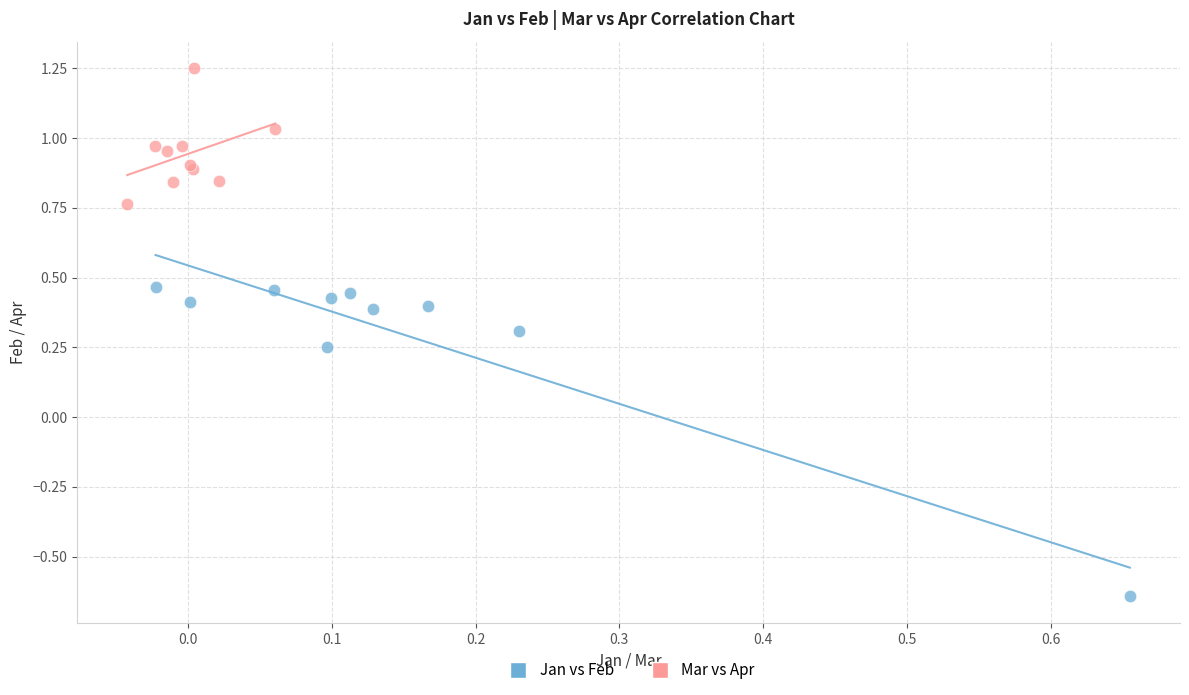

Which series reaches the minimum Y coordinate?

Jan vs Feb